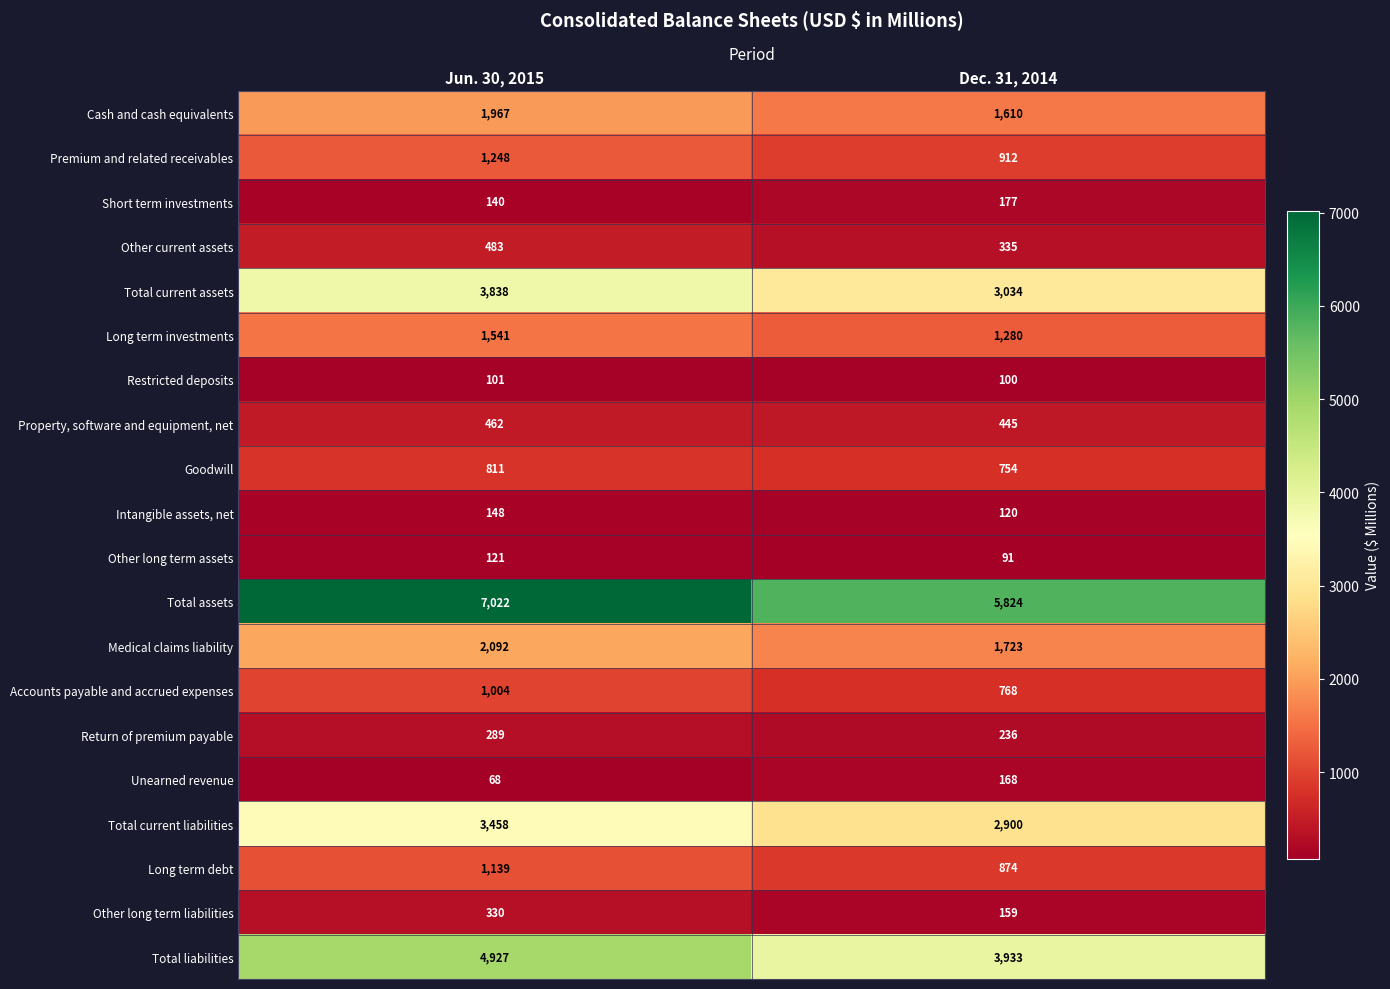

Which series has the largest range (max minus min)?

Total assets